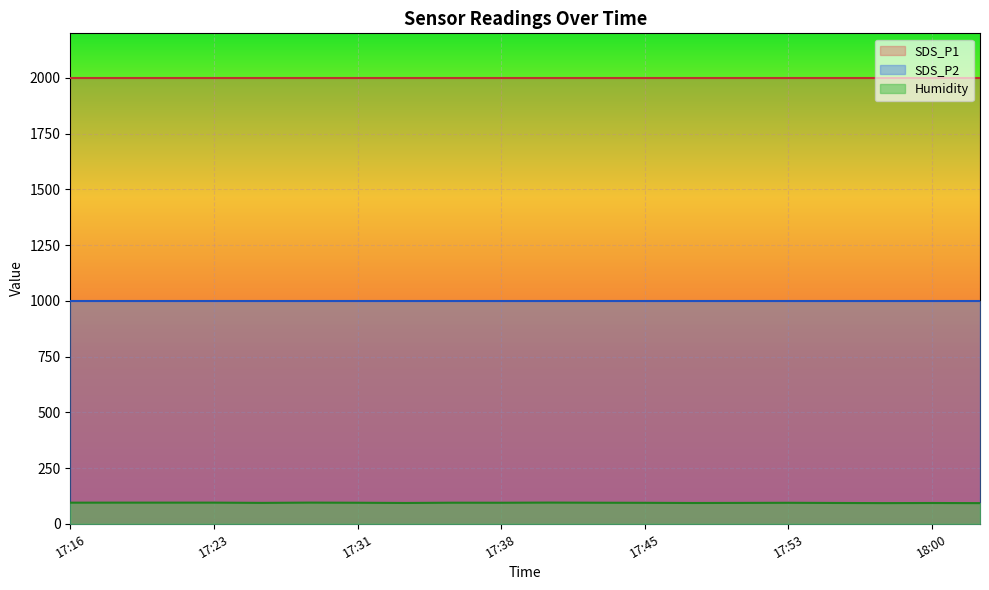

What is the sum of all SDS_P1 values?

39998.0